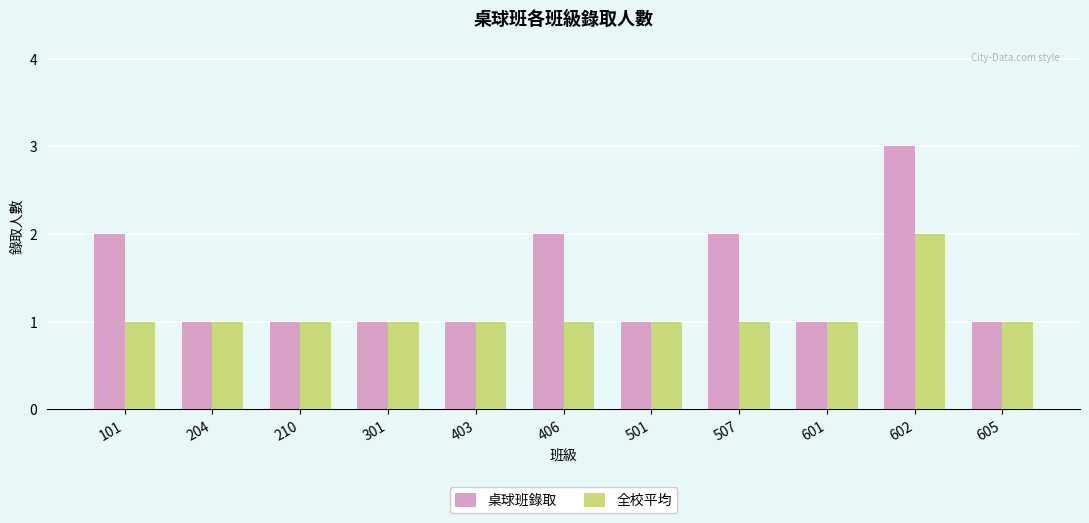

What is the sum of the 全校平均 values at 101 and 403?

2